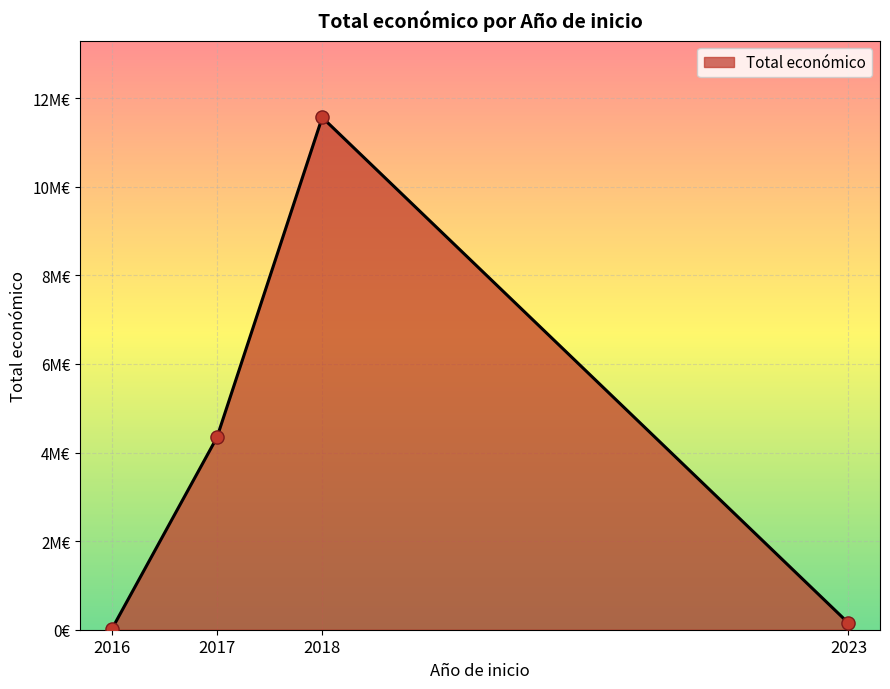

Between 2018 and 2023, which is larger?

2018